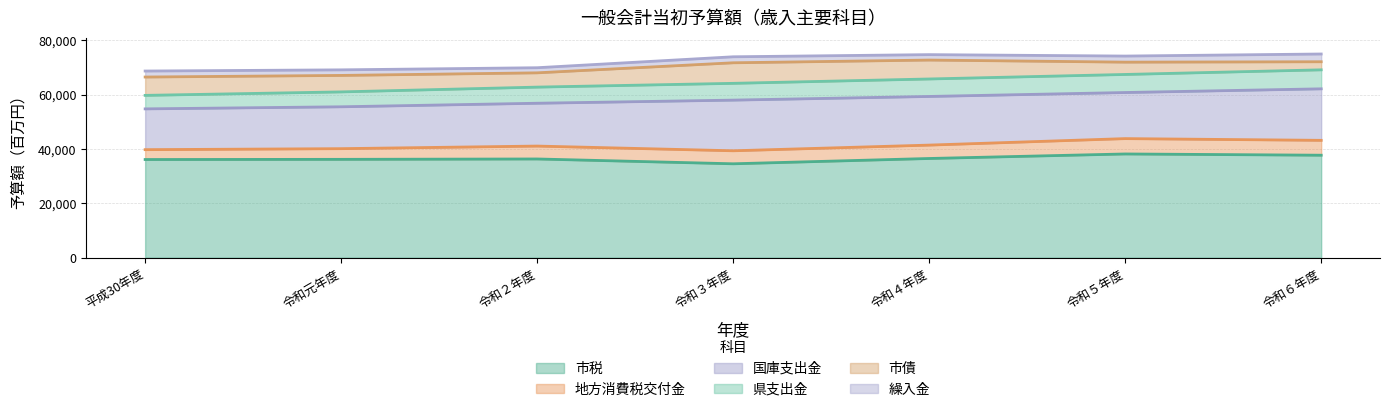

Where is 国庫支出金 nearest to the value 16987889?

令和５年度